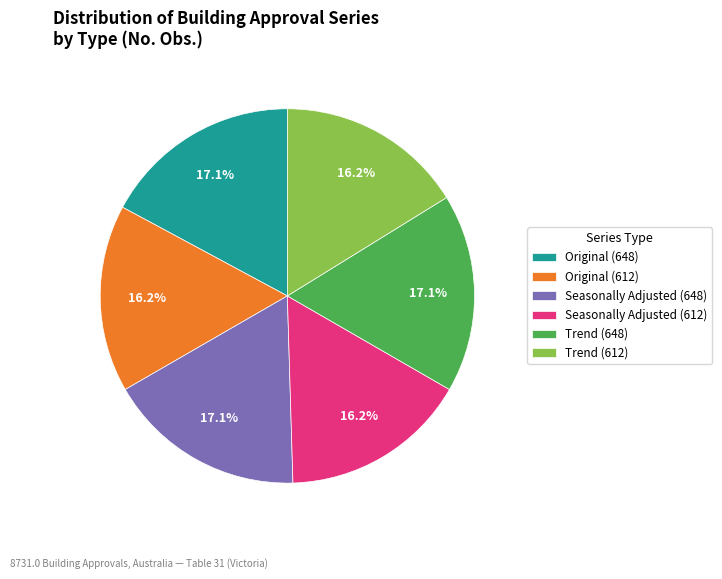

What percentage do Seasonally Adjusted (648) and Original (612) together represent?

33.3%